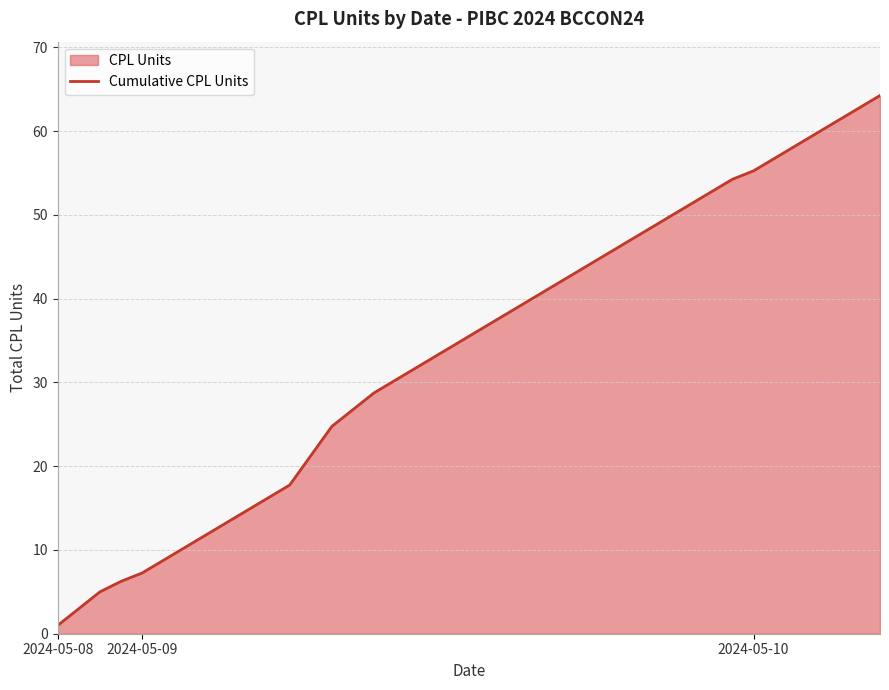

What is the sum of all values?

1353.2